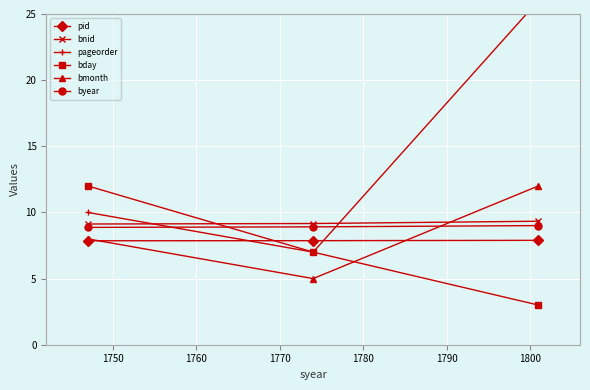

What is the value of the bday point at the 2nd from the left?

7.0